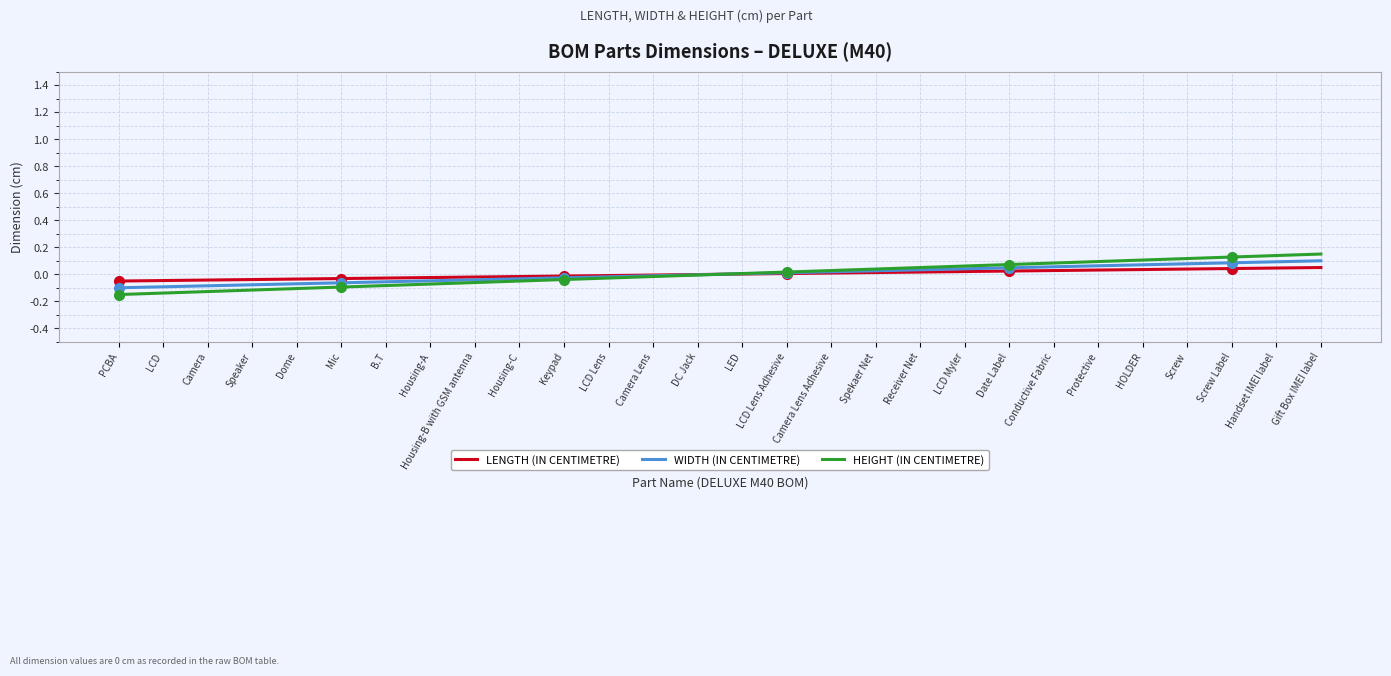

Is it true that WIDTH (IN CENTIMETRE) equals -0.0 at Camera Lens?

True